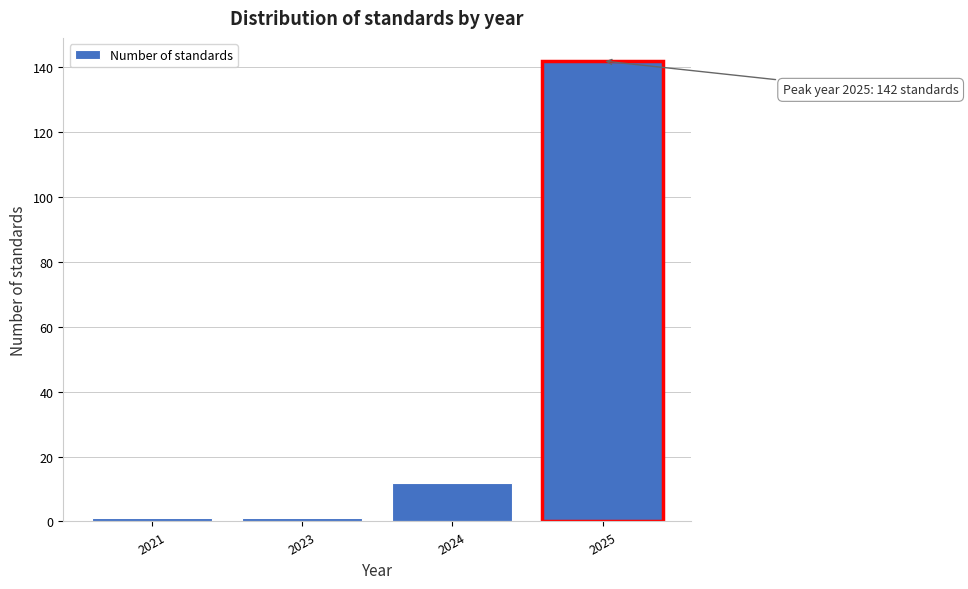

Reading right to left, transcribe all the data shown in this chart.

2025=142	2024=12	2023=1	2021=1